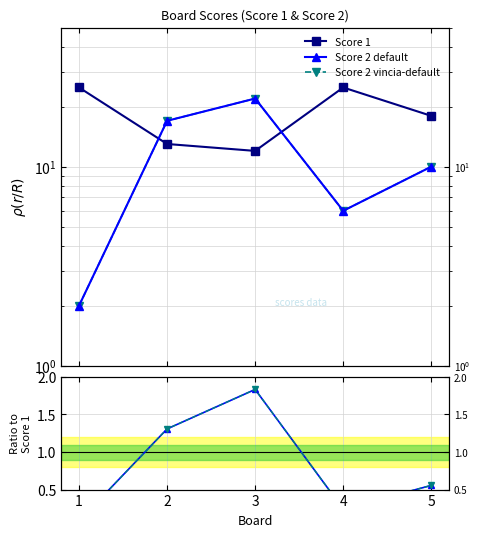

Which category has the lowest value across all series?

1